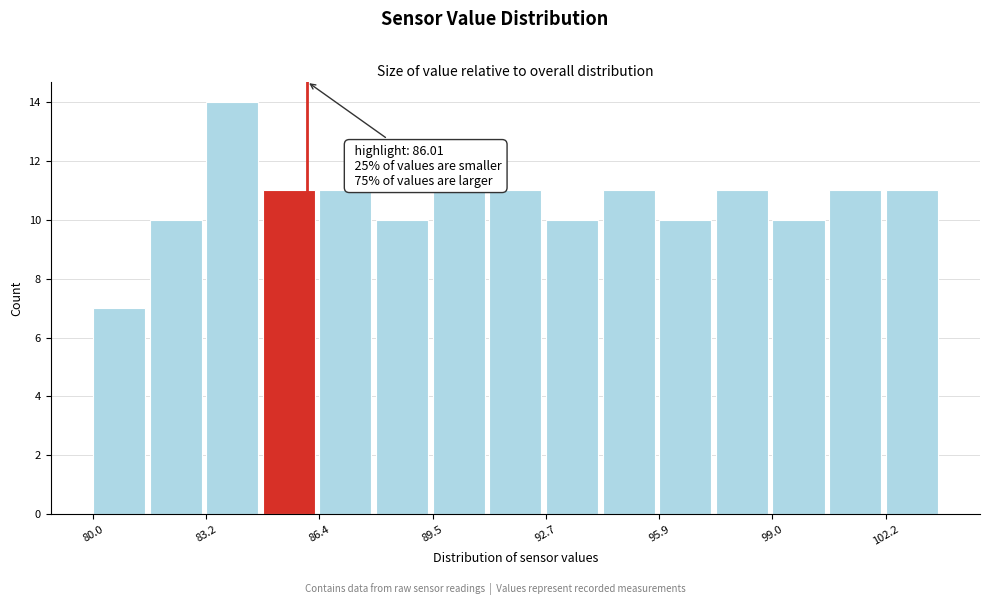

Read against the x-axis, roughly where is the centre of the tallest bar?

84.0